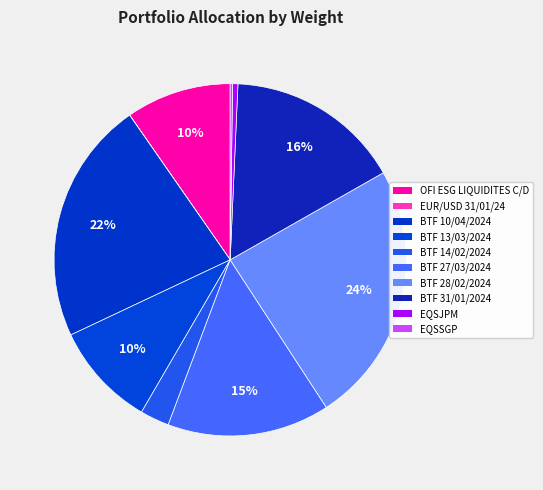

Count the number of slices in the pie.

10